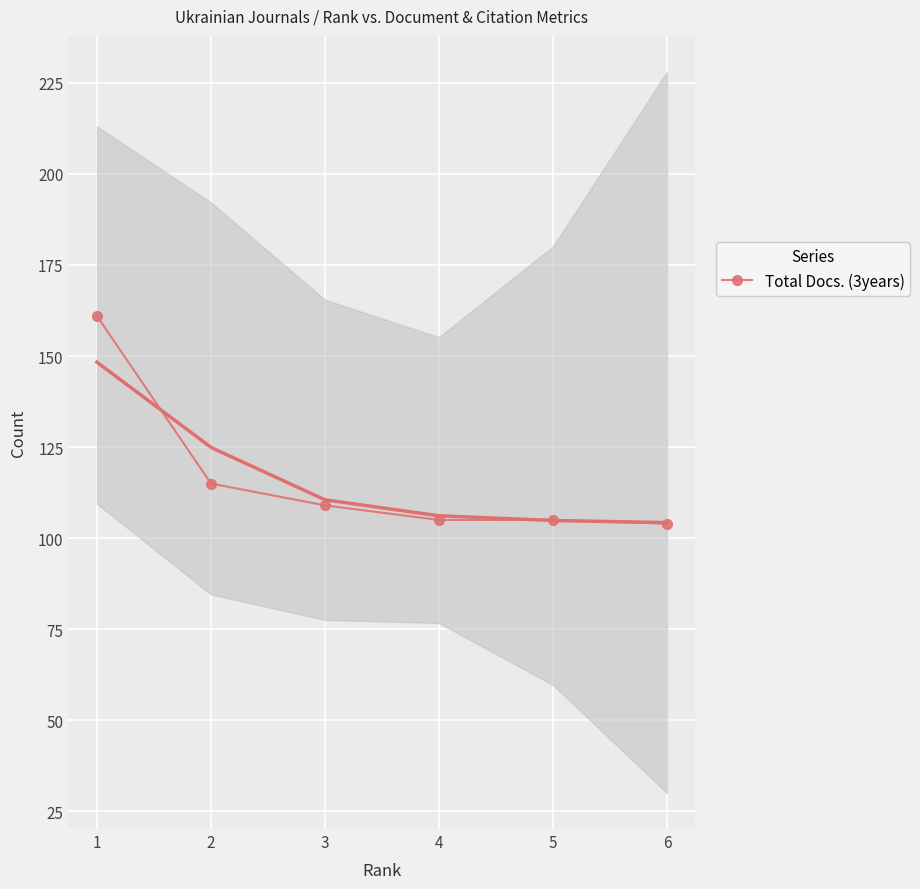

Reading right to left, what are all the values shown in this chart?

6=104	5=105	4=105	3=109	2=115	1=161